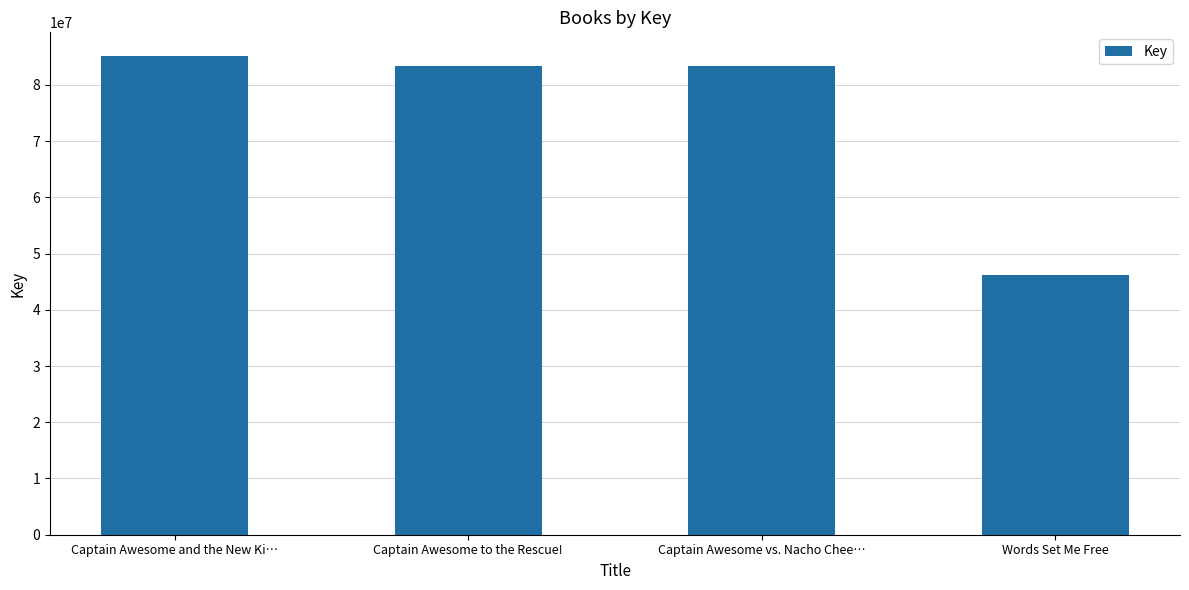

What is the difference between the values at Captain Awesome to the Rescue! and Words Set Me Free?

37249101